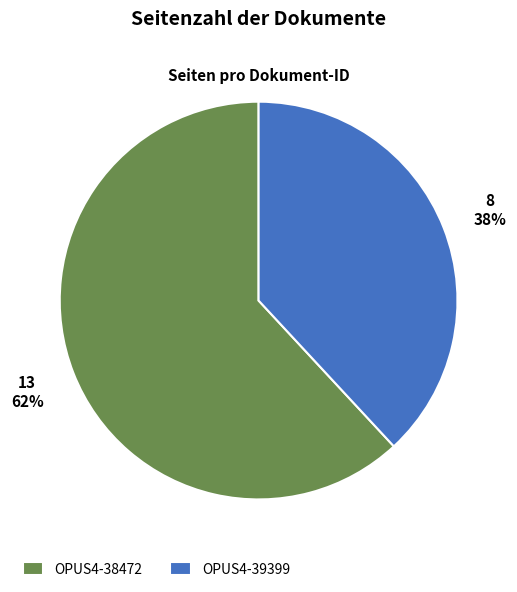

To the nearest percent, what is the average slice percentage?

50%